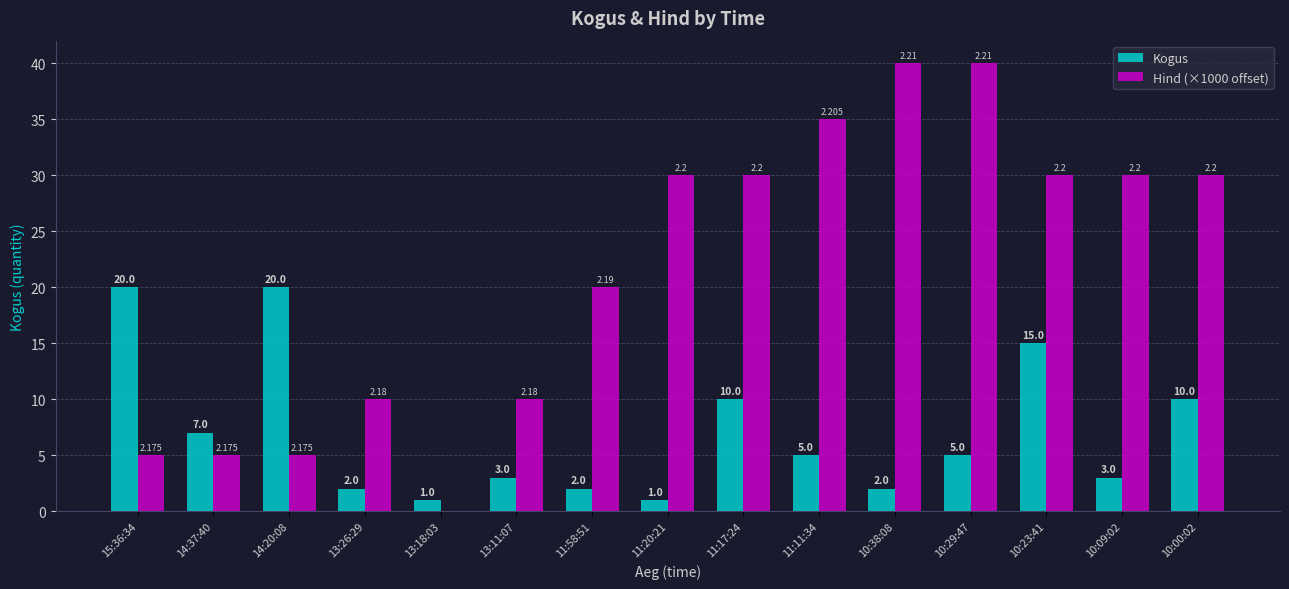

Between 11:20:21 and 10:09:02, which series saw the biggest shift?

Kogus